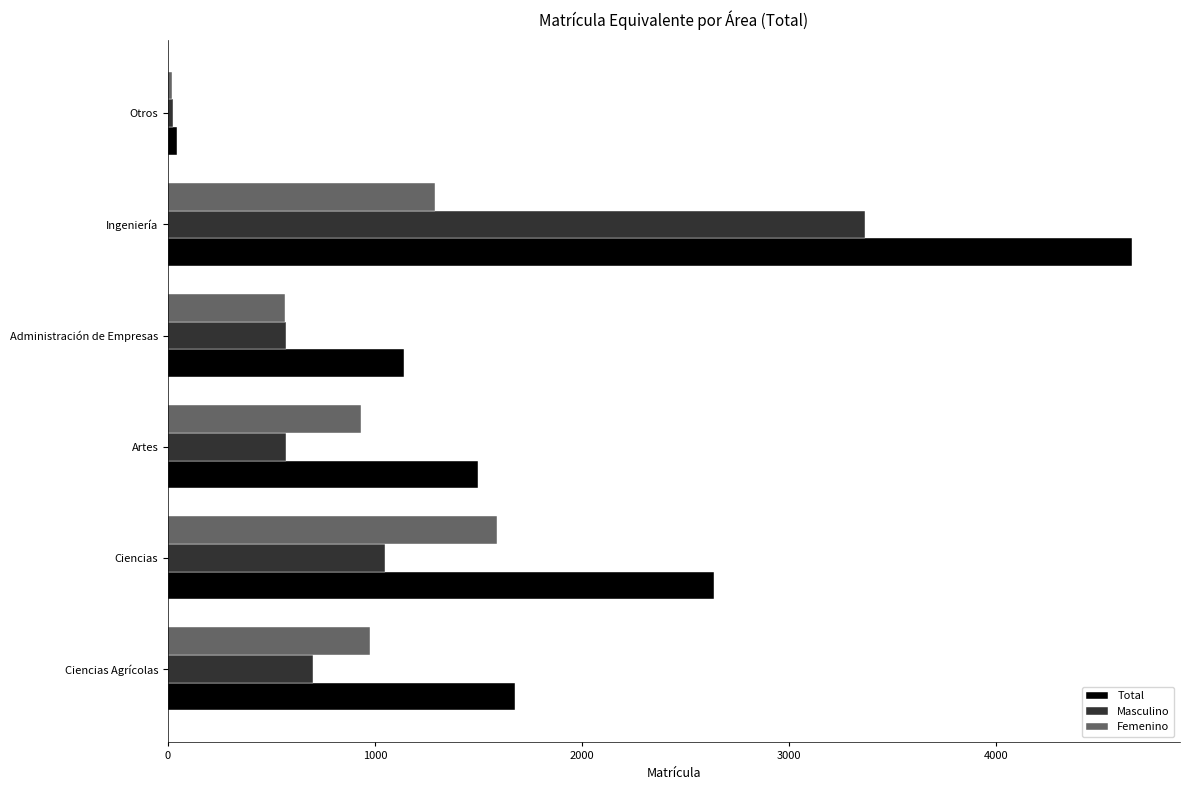

Which series has the largest total across all categories?

Total